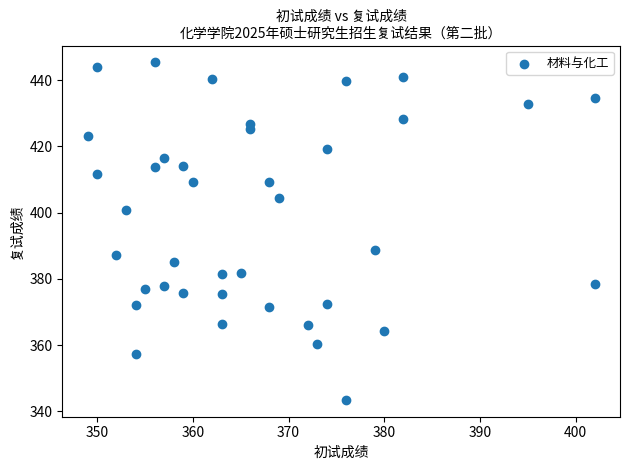

What is the range of X values (max minus min)?

53.0